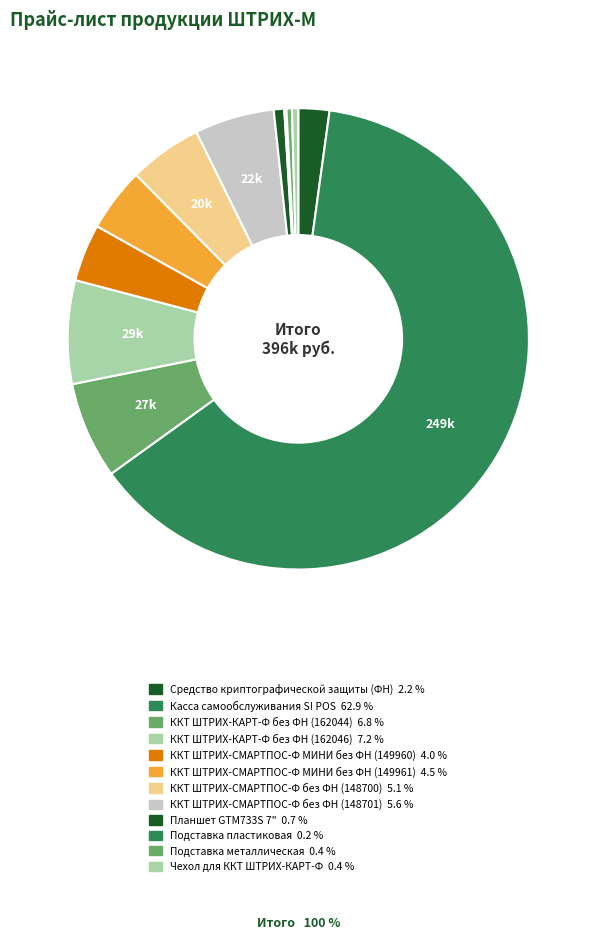

What percentage is the ККТ ШТРИХ-СМАРТПОС-Ф без ФН (148700) slice, to the nearest percent?

5%